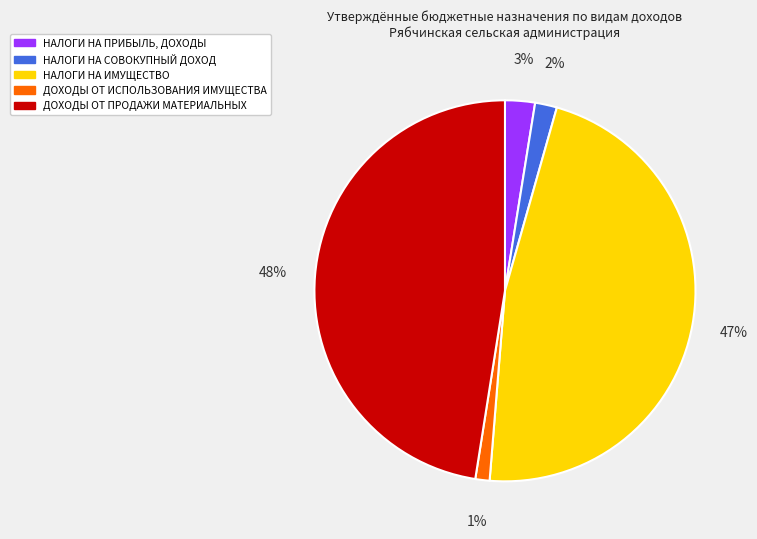

How many slices are in this pie chart?

5